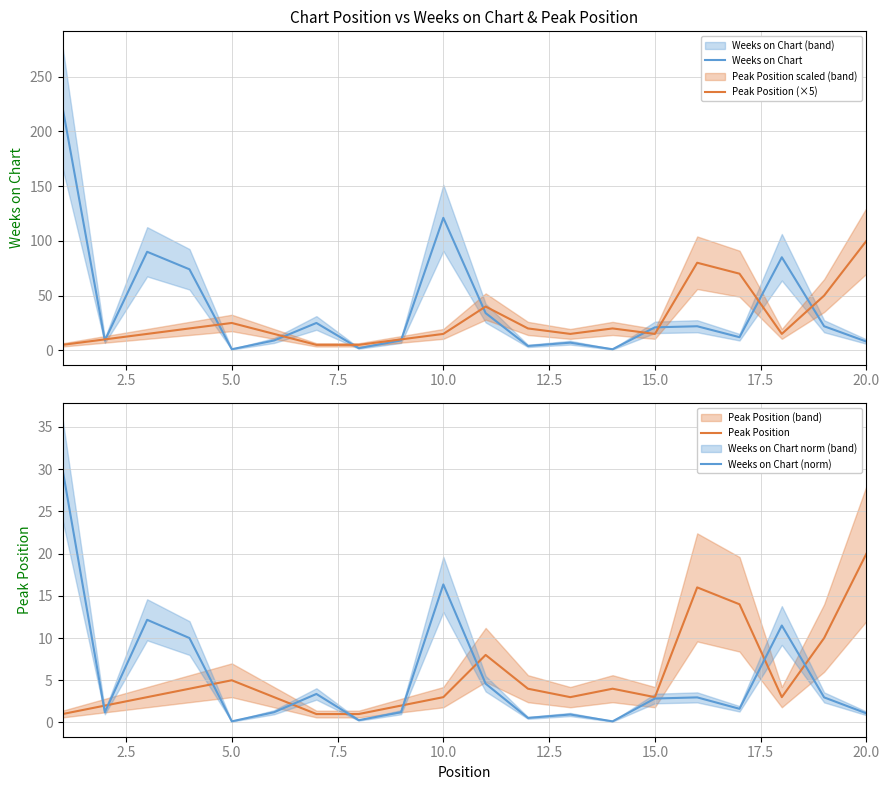

How many data points in Weeks on Chart (norm) are above 2?

10